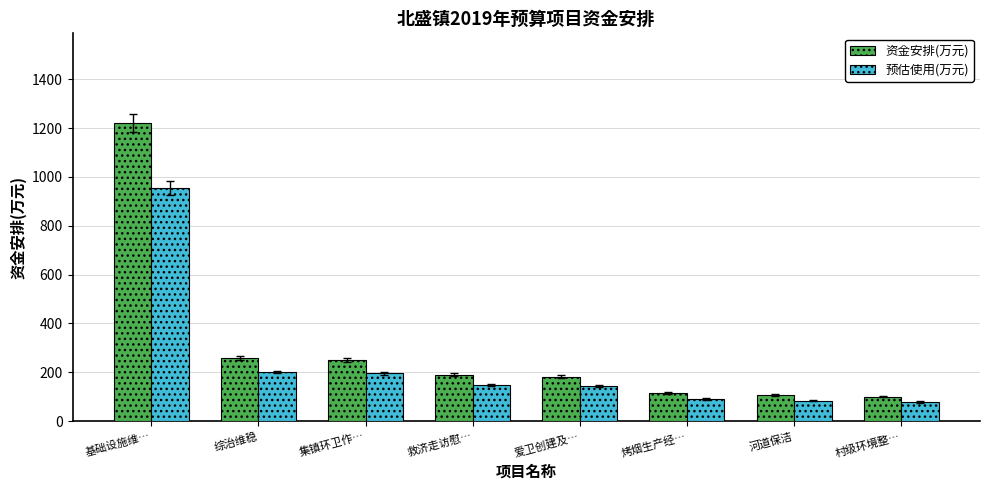

What are all the series names shown in the legend?

资金安排(万元), 预估使用(万元)